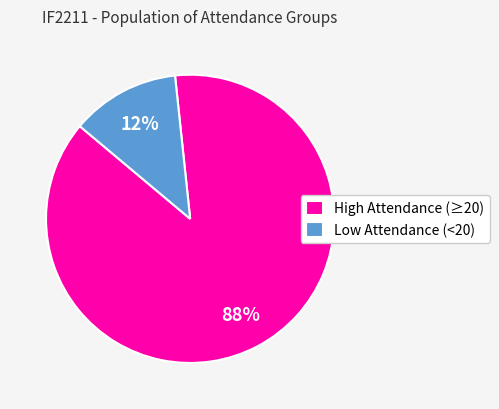

True or false: Low Attendance (<20) accounts for 7% of the total.

False